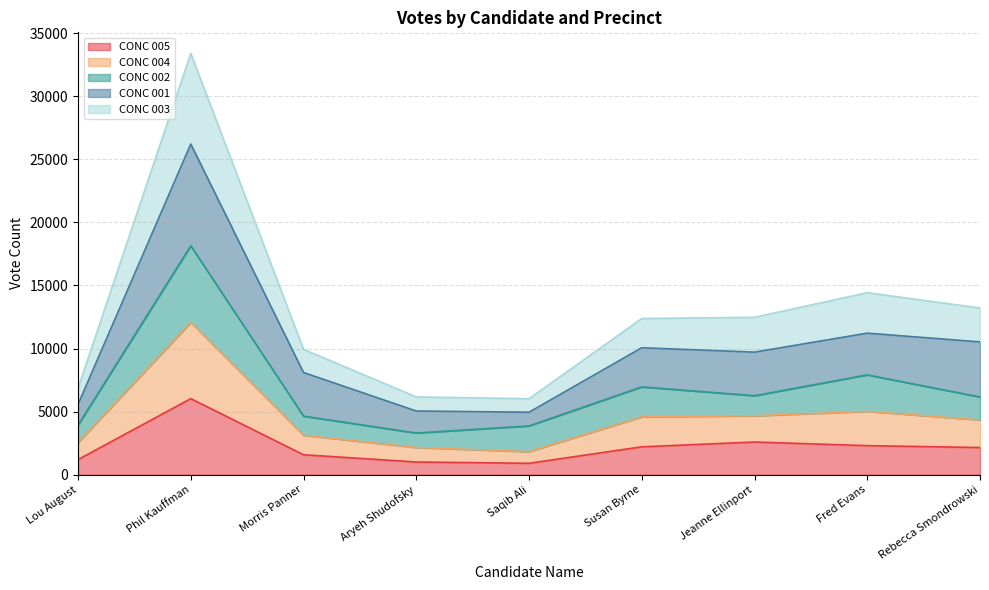

The value of CONC 004 at Saqib Ali is 2669. True or false?

False